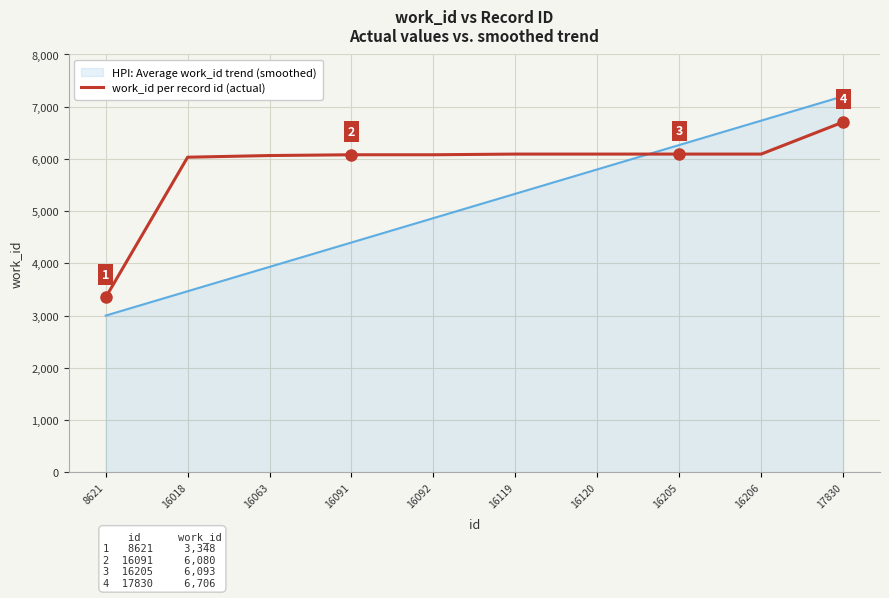

After their last crossing, which series has the higher values: HPI: Average work_id trend (smoothed) or work_id per record id (actual)?

HPI: Average work_id trend (smoothed)